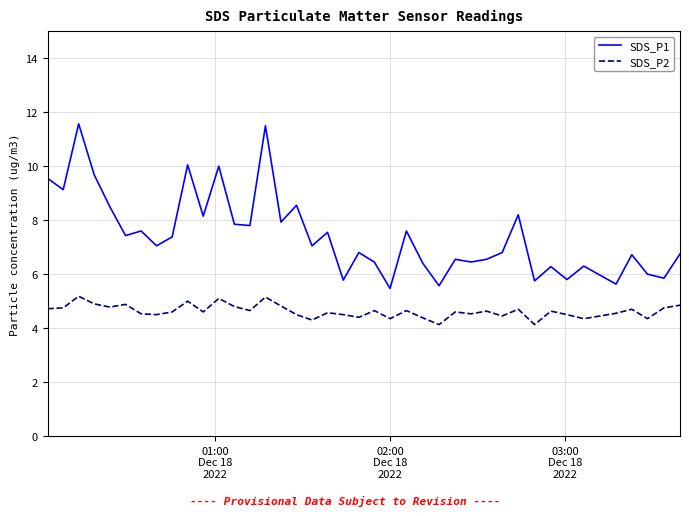

List the series in order of their overall mean, highest first.

SDS_P1, SDS_P2